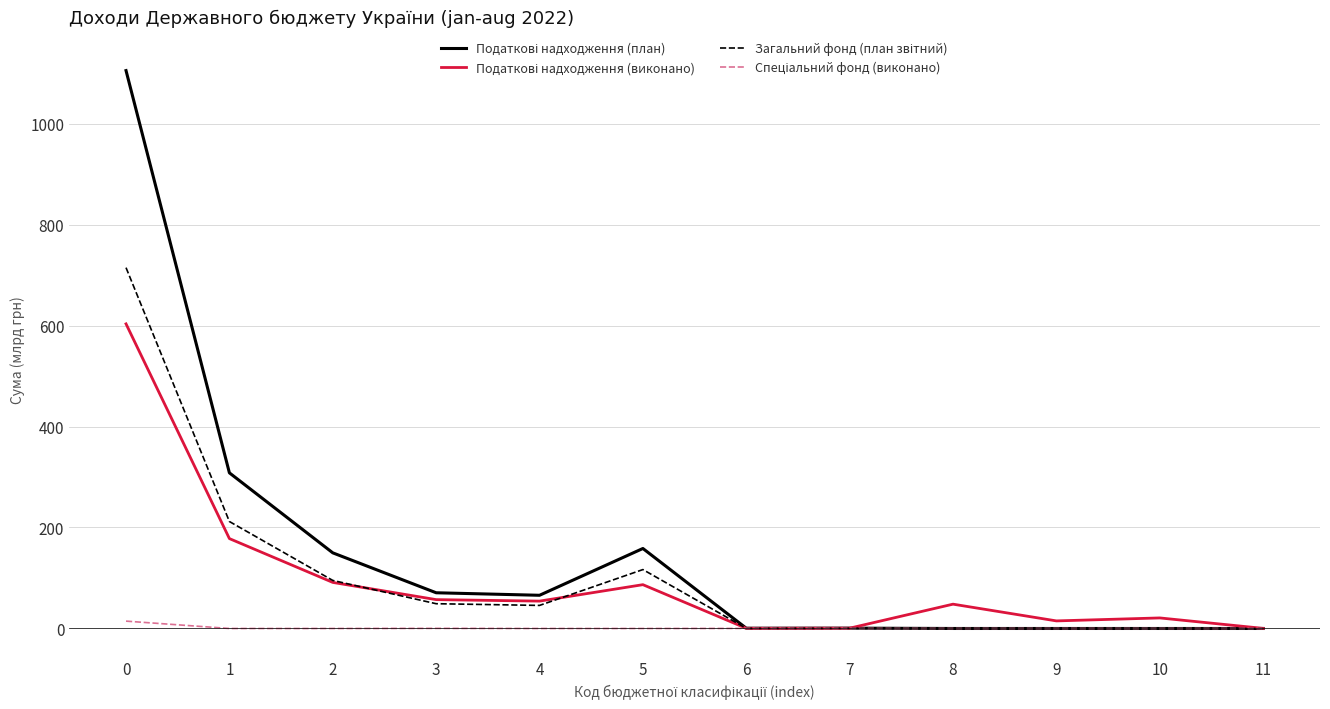

What is the total value across all series at 8?

48.2